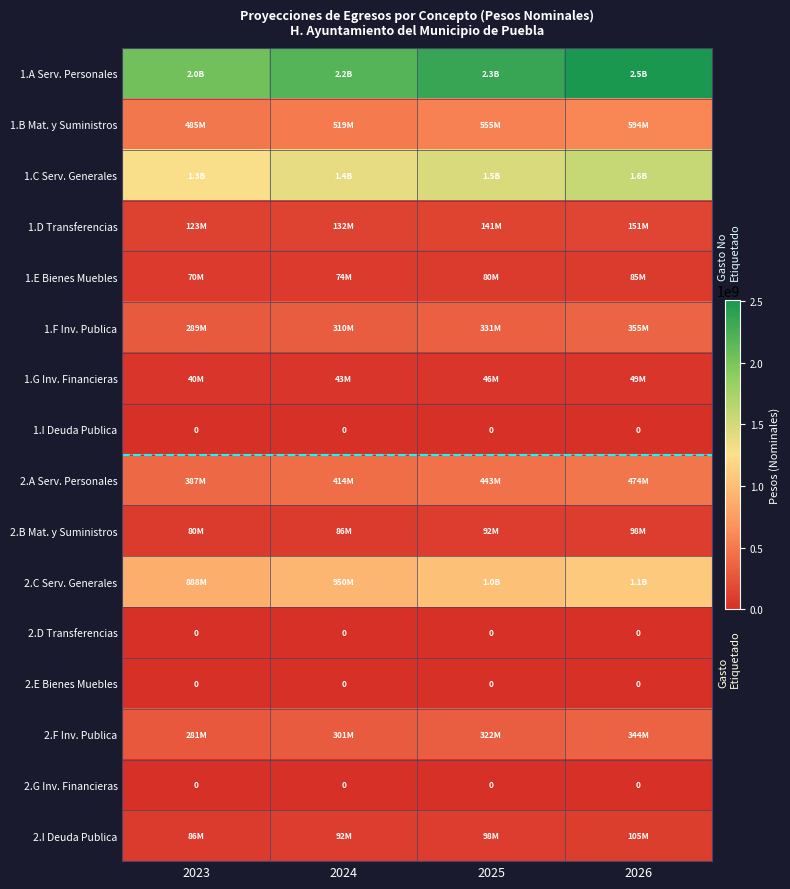

At which label does 1.D Transferencias reach its peak?

2026